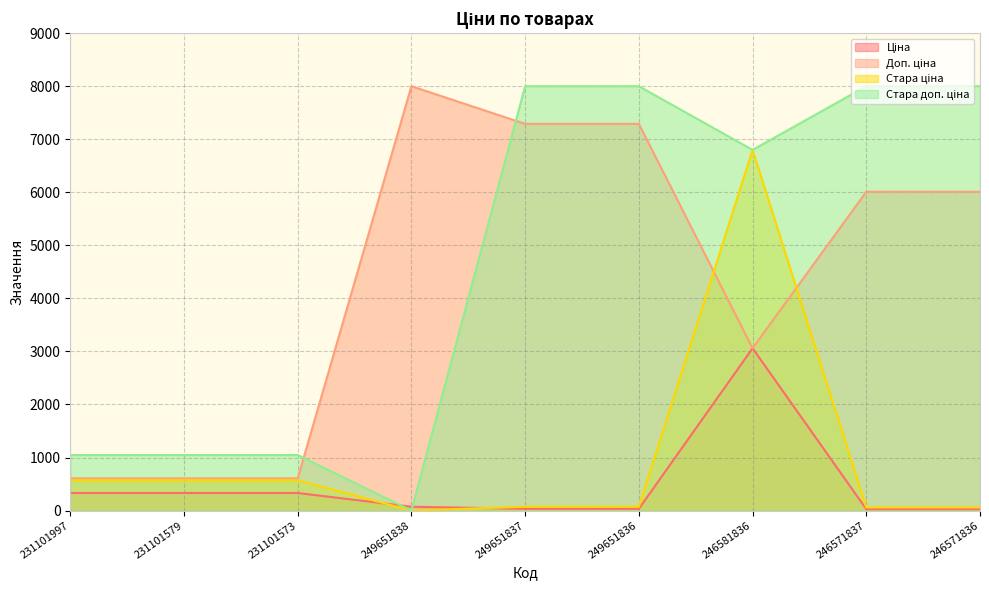

How many values in the Стара ціна series are below 72?

3